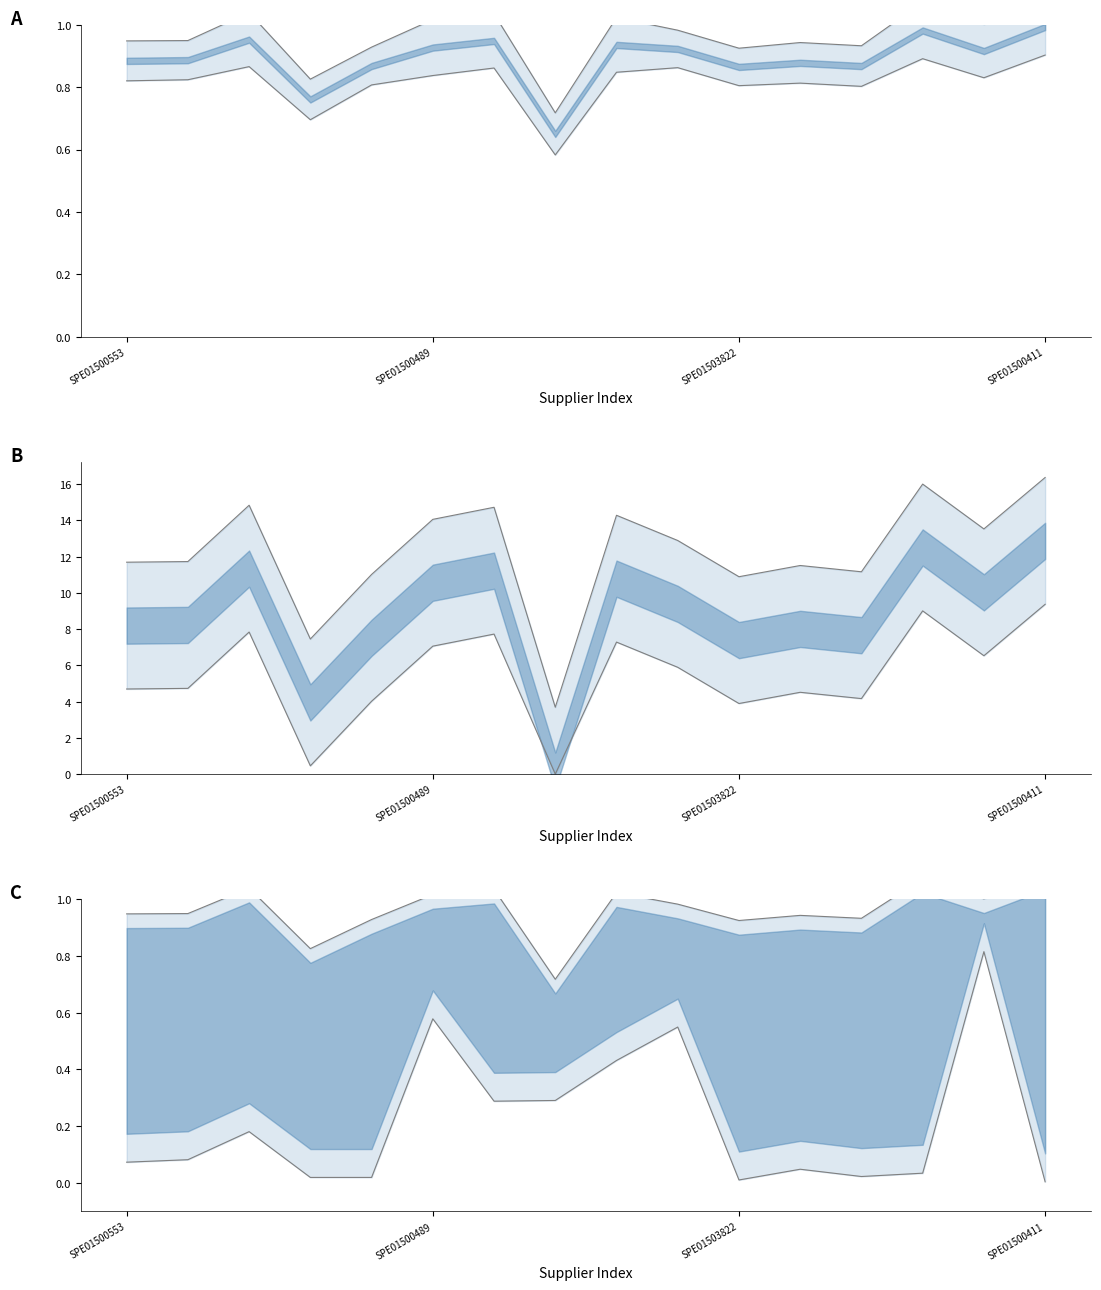

At how many categories does at least one series exceed 0?

16